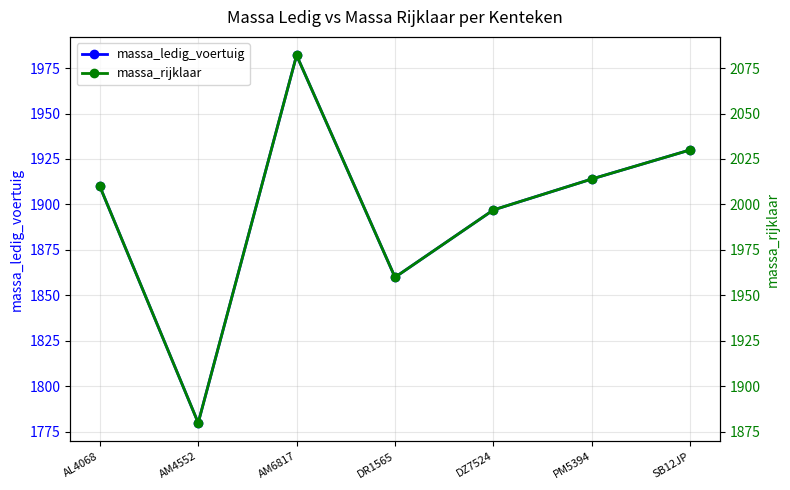

How many values in the massa_rijklaar series are below 2010?

3